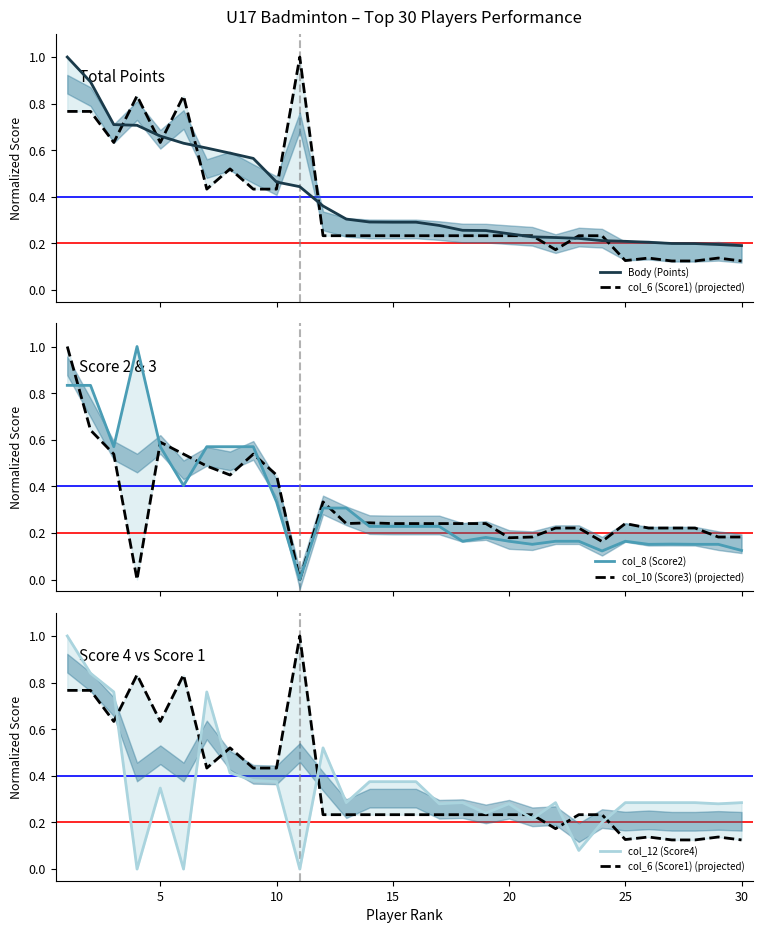

Reading left to right, what are all the values shown in this chart?

Body (Points): 1.0	0.9	0.7	0.7	0.7	0.6	0.6	0.6	0.6	0.5	0.4	0.4	0.3	0.3	0.3	0.3	0.3	0.3	0.3	0.2	0.2	0.2	0.2	0.2	0.2	0.2	0.2	0.2	0.2	0.2
col_6 (Score1) (projected): 0.8	0.8	0.6	0.8	0.6	0.8	0.4	0.5	0.4	0.4	1.0	0.2	0.2	0.2	0.2	0.2	0.2	0.2	0.2	0.2	0.2	0.2	0.2	0.2	0.1	0.1	0.1	0.1	0.1	0.1
col_8 (Score2): 0.8	0.8	0.6	1.0	0.6	0.4	0.6	0.6	0.6	0.3	0.0	0.3	0.3	0.2	0.2	0.2	0.2	0.2	0.2	0.2	0.2	0.2	0.2	0.1	0.2	0.2	0.2	0.2	0.2	0.1
col_10 (Score3) (projected): 1.0	0.6	0.5	0.0	0.6	0.5	0.5	0.4	0.5	0.4	0.0	0.3	0.2	0.2	0.2	0.2	0.2	0.2	0.2	0.2	0.2	0.2	0.2	0.2	0.2	0.2	0.2	0.2	0.2	0.2
col_12 (Score4): 1.0	0.8	0.8	0.0	0.3	0.0	0.8	0.4	0.4	0.4	0.0	0.5	0.3	0.4	0.4	0.4	0.3	0.3	0.2	0.3	0.2	0.3	0.1	0.2	0.3	0.3	0.3	0.3	0.3	0.3